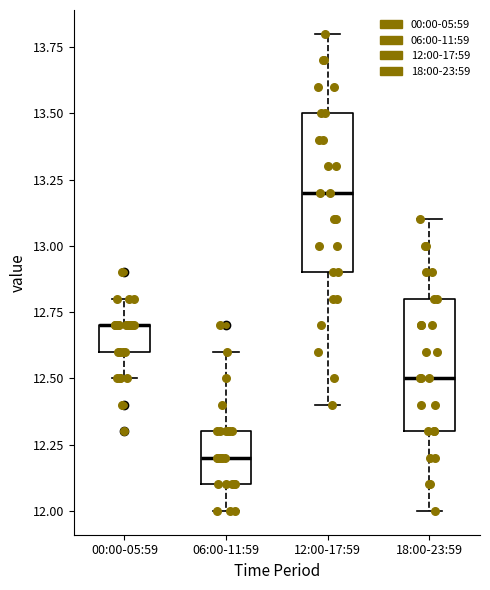

Which box is the tallest, from its lower edge to its upper edge?

12:00-17:59